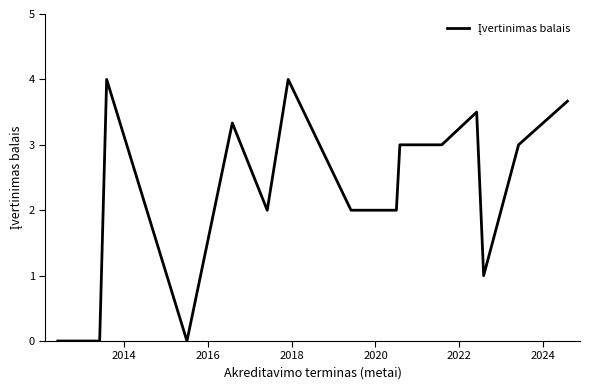

Does the chart have visible grid lines?

No